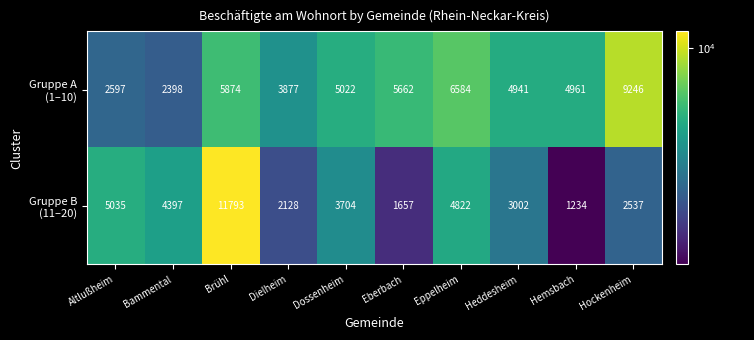

What is the spread (max minus min) of values at Eppelheim?

1762